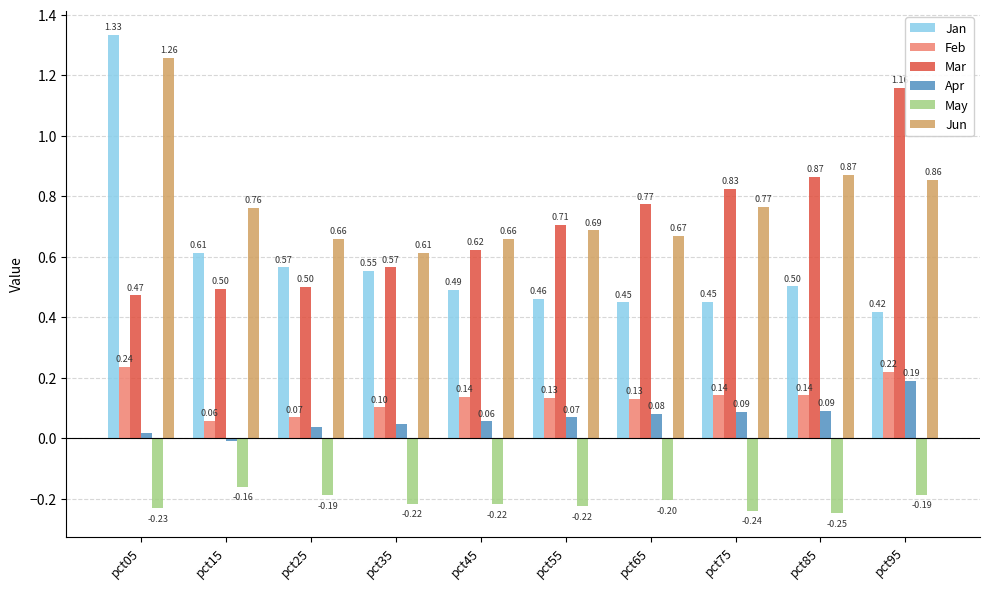

Which series has the largest range (max minus min)?

Jan